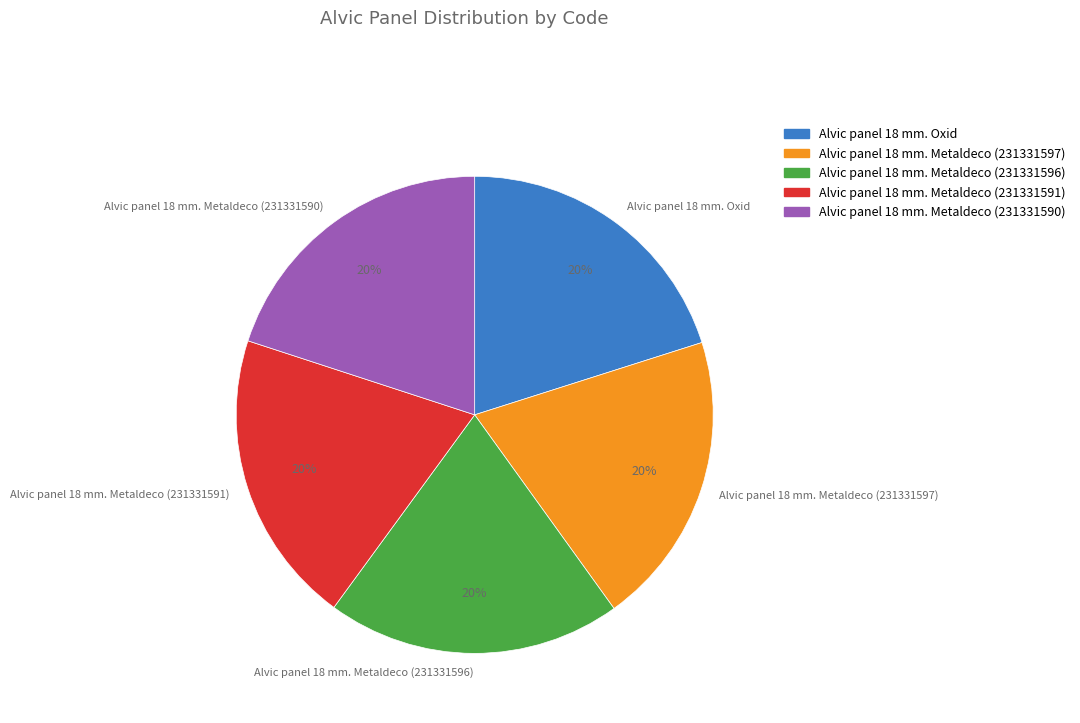

Combined, do Alvic panel 18 mm. Metaldeco (231331590) and Alvic panel 18 mm. Oxid account for over 50%?

No